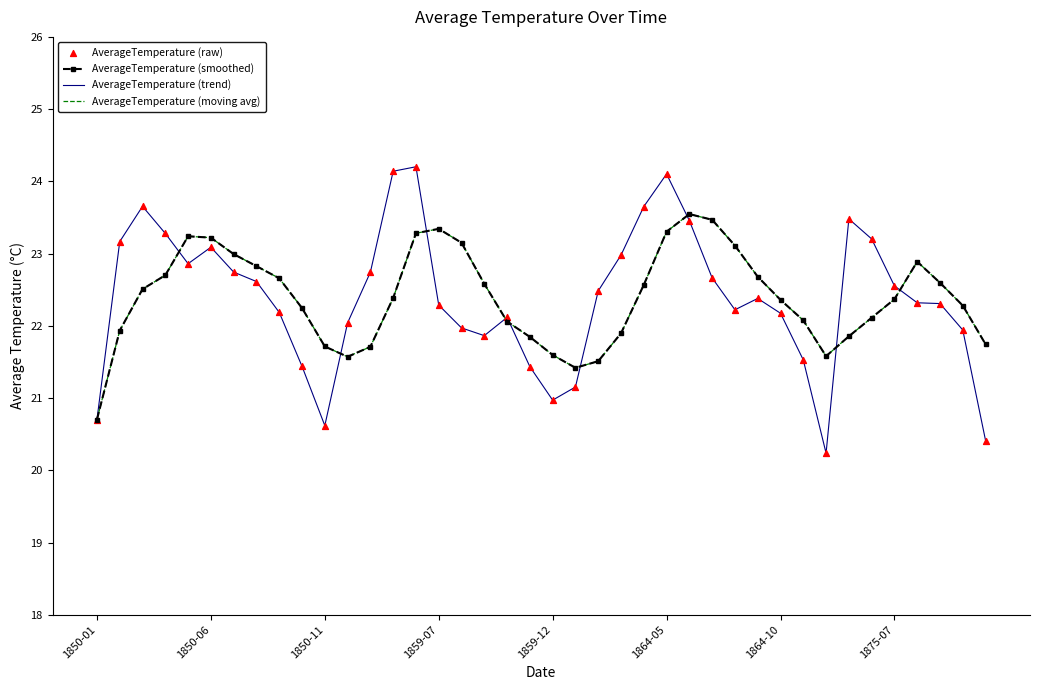

Which series has the largest total across all categories?

AverageTemperature (smoothed)